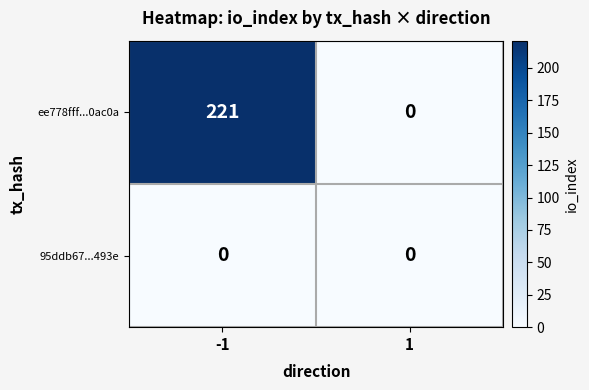

At -1, list the series in order from largest to smallest.

ee778fff...0ac0a, 95ddb67...493e